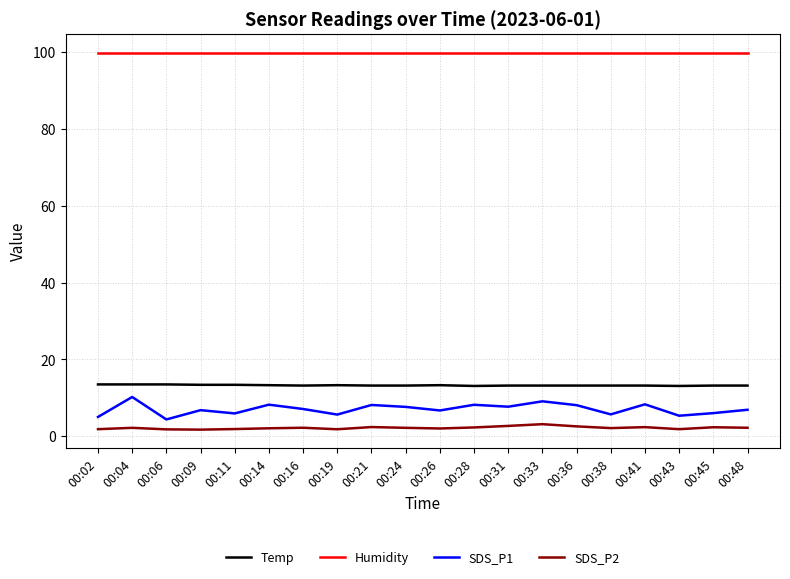

What is the difference between the highest and lowest values at 00:24?

97.7